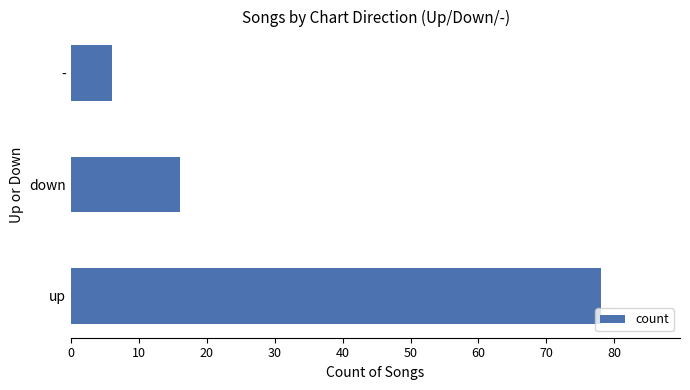

What is the ratio of the value at down to the value at -?

2.7